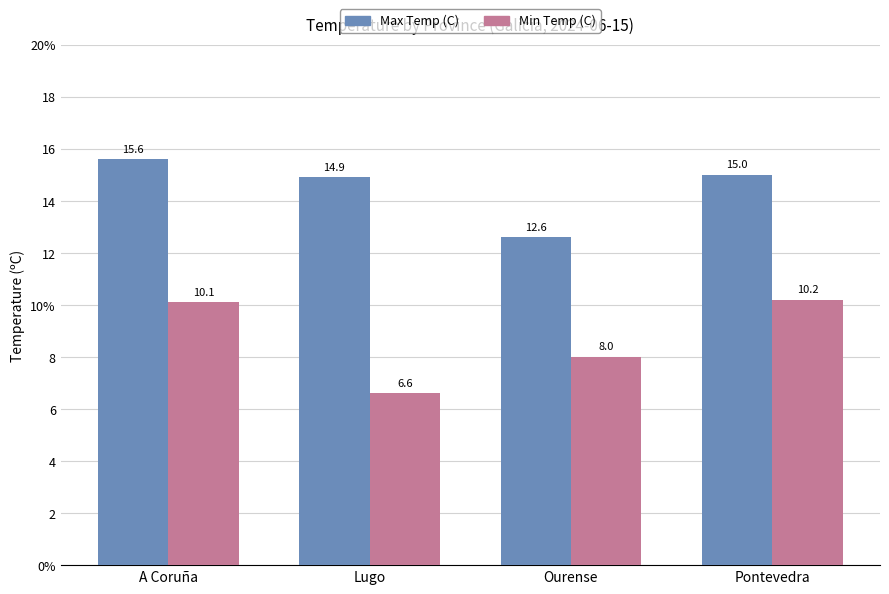

Does the chart contain any negative values?

No